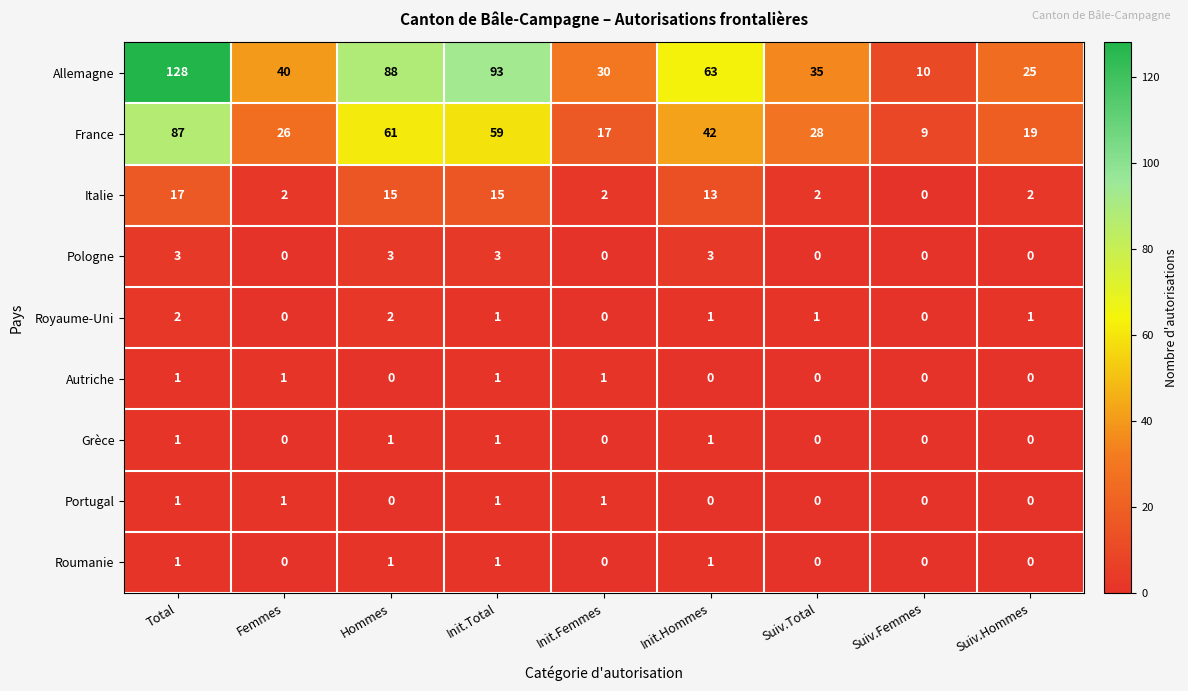

How many positive values does the Pologne series have?

4